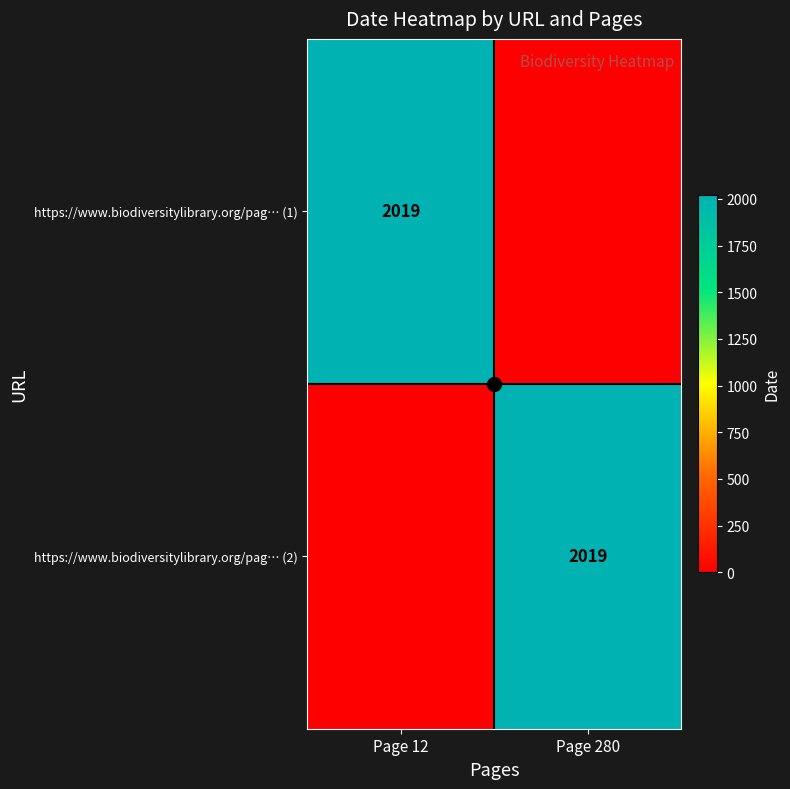

Which category has the lowest value across all series?

Page 280